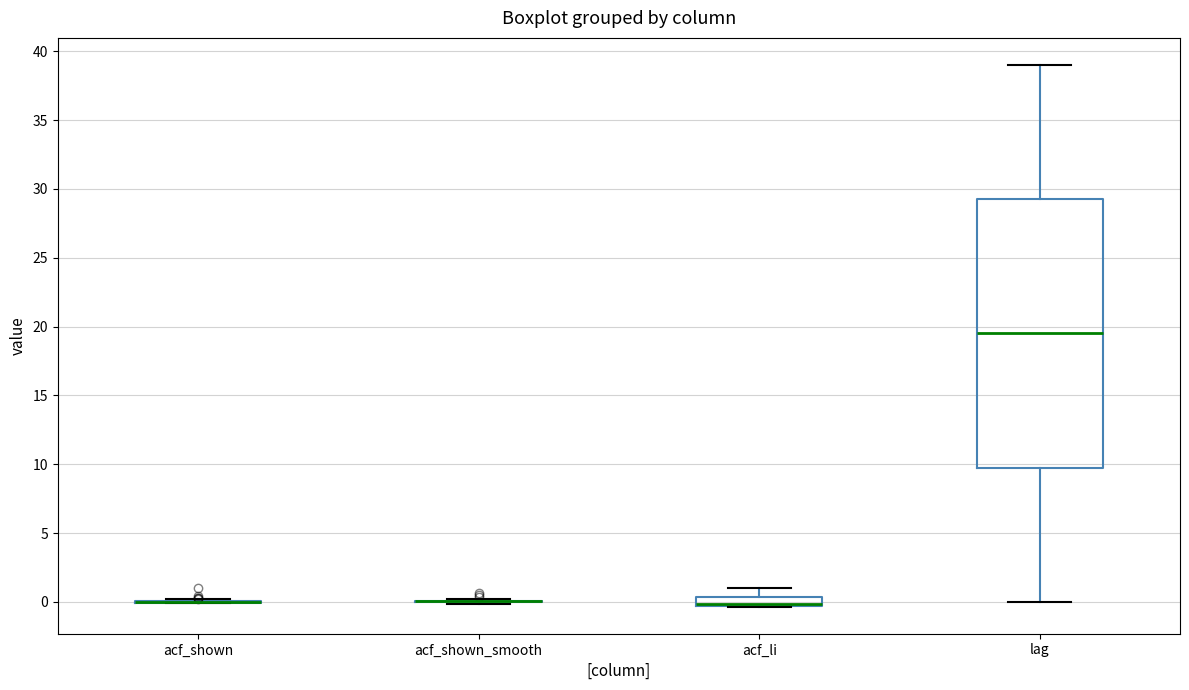

Which box is the tallest, from its lower edge to its upper edge?

lag